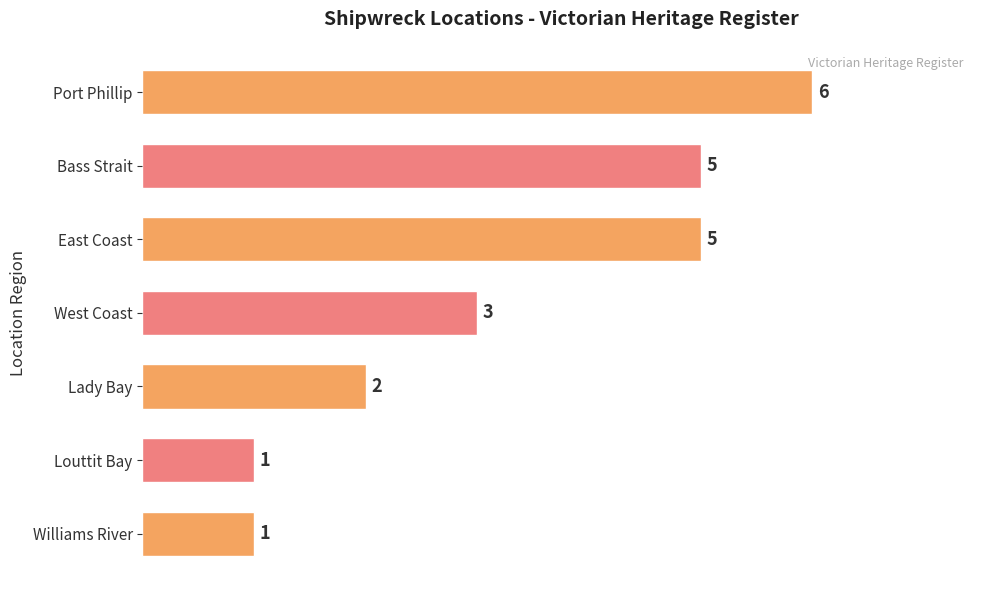

Are the bars horizontal?

Yes